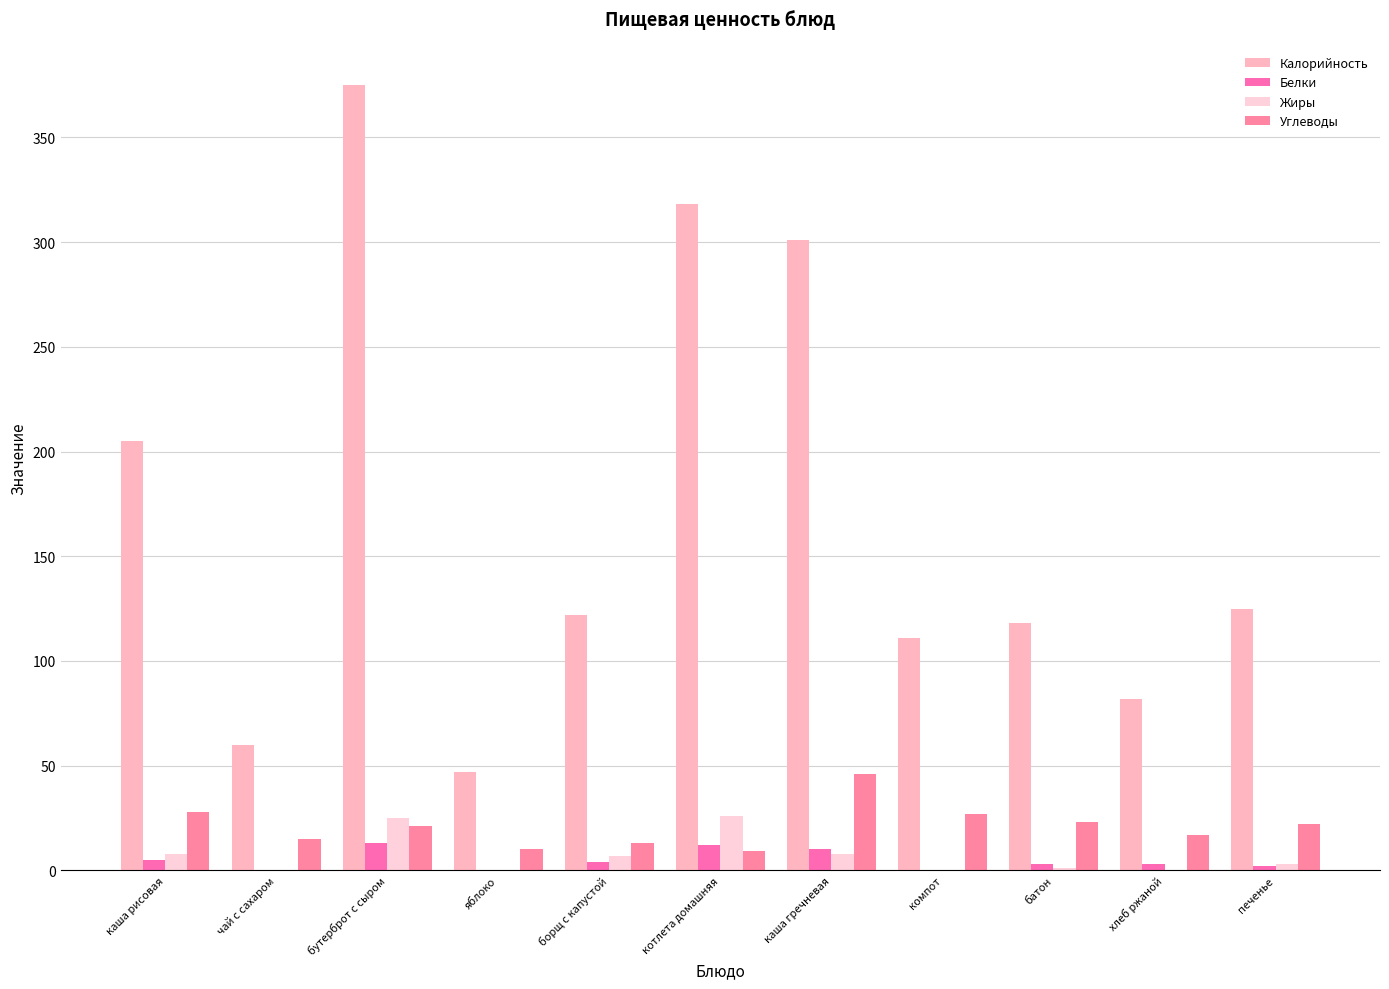

List the series in order of their peak value, lowest first.

Белки, Жиры, Углеводы, Калорийность